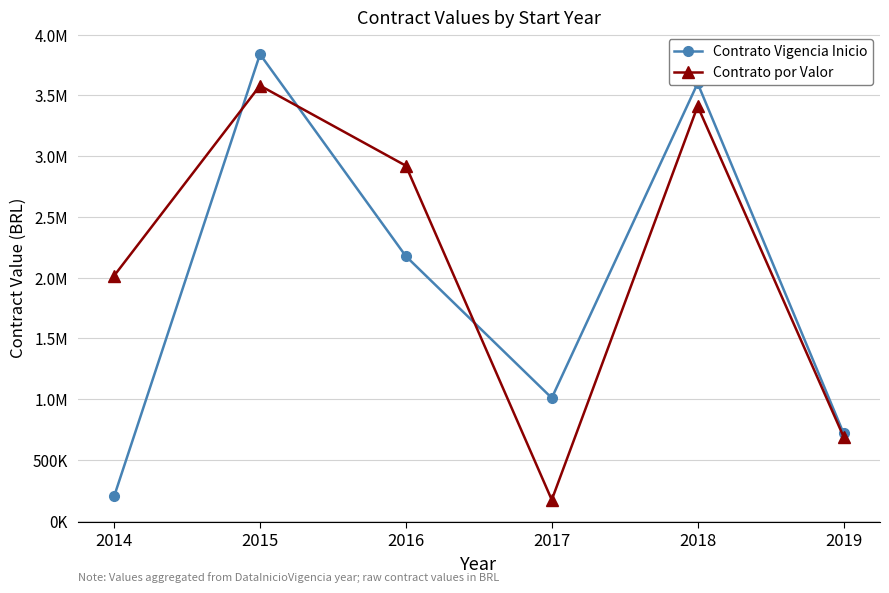

Is the value of Contrato Vigencia Inicio at 2019 greater than the value of Contrato por Valor at 2015?

No